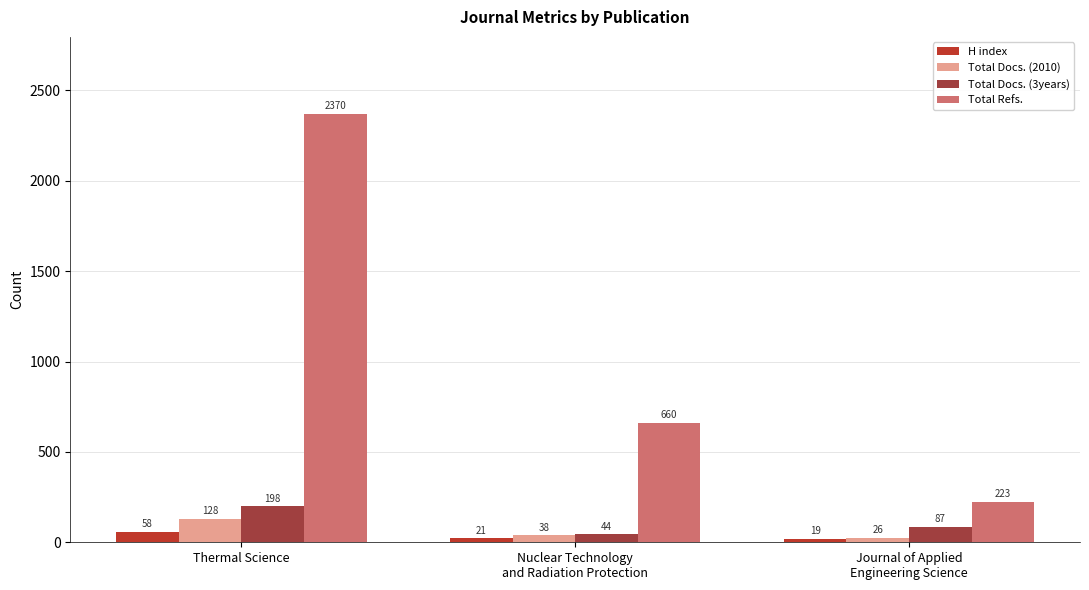

Count the number of categories in the chart.

3